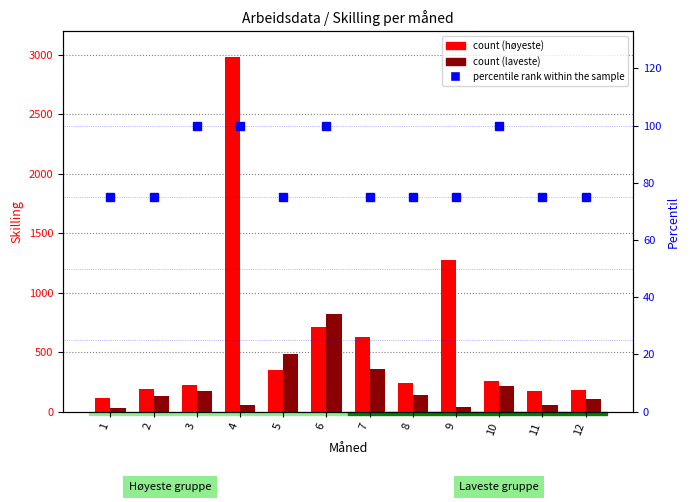

Which label corresponds to the largest value in the chart?

4